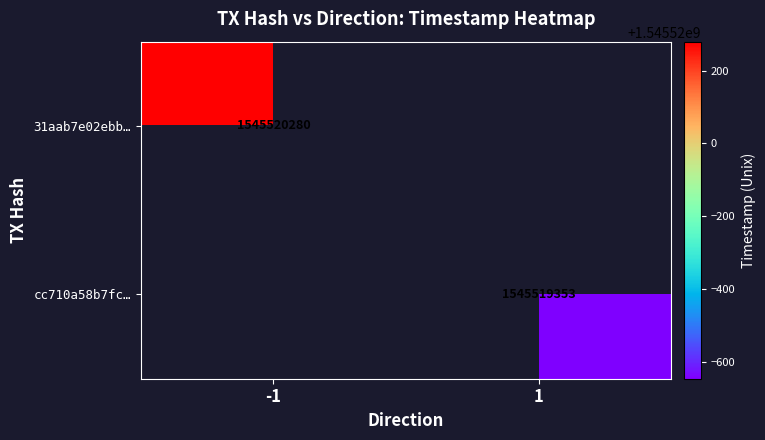

Between time_stamp and direction, which is larger?

time_stamp